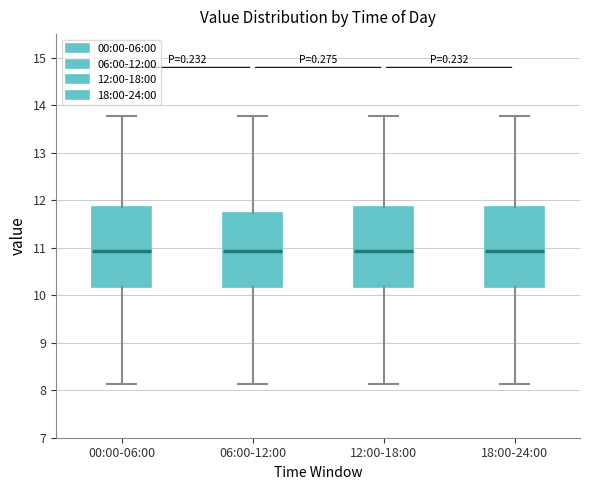

Reading left to right, transcribe this box plot: for each box, give where its median line is, the range the box spans, and where its two whiskers end, as read against the y-axis. The values are not printed on the chart, so give them approximately, as read against the axis.

00:00-06:00: median 10.9, box 10.2 to 11.9, whiskers 8.1 to 13.8
06:00-12:00: median 10.9, box 10.2 to 11.7, whiskers 8.1 to 13.8
12:00-18:00: median 10.9, box 10.2 to 11.9, whiskers 8.1 to 13.8
18:00-24:00: median 10.9, box 10.2 to 11.9, whiskers 8.1 to 13.8